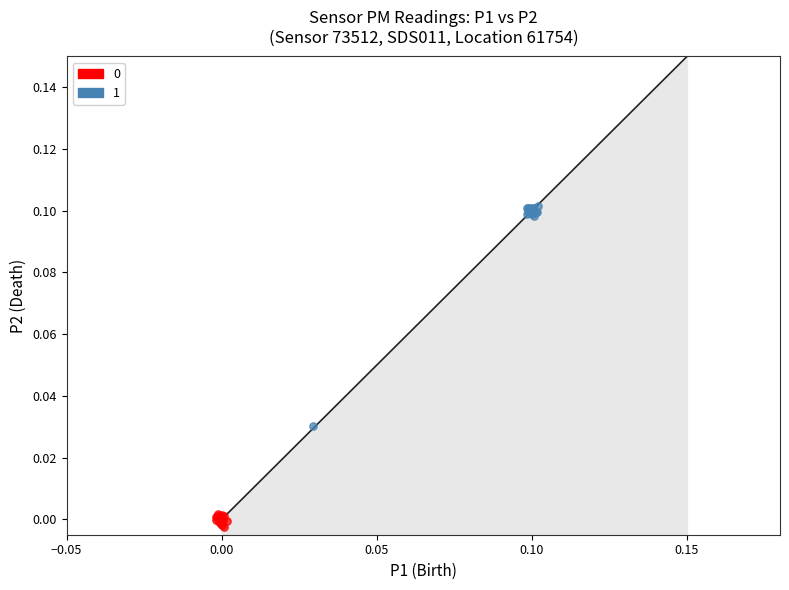

Which series reaches the maximum Y coordinate?

1